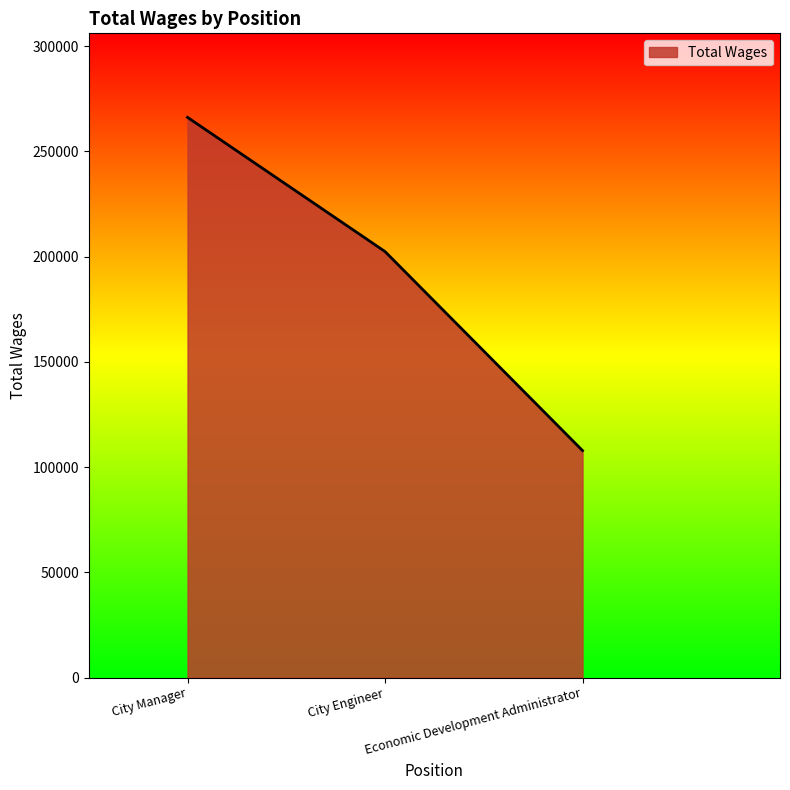

What is the difference between the maximum and minimum values?

158321.0